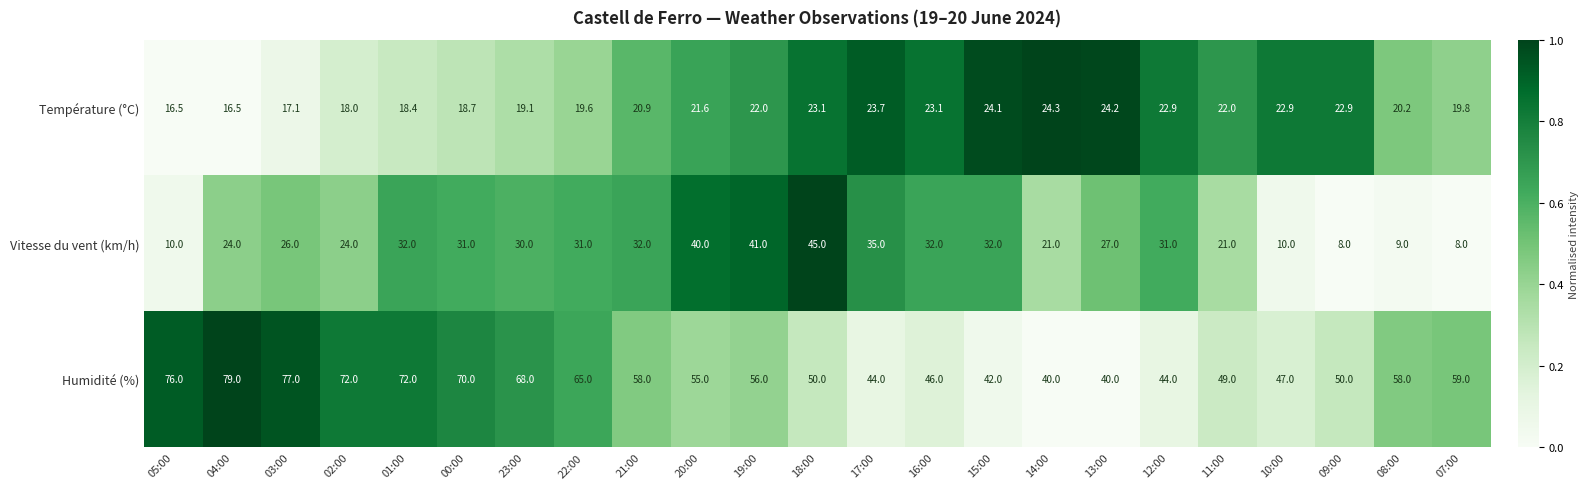

Rank the series by their maximum value, from lowest to highest.

Température (°C), Vitesse du vent (km/h), Humidité (%)